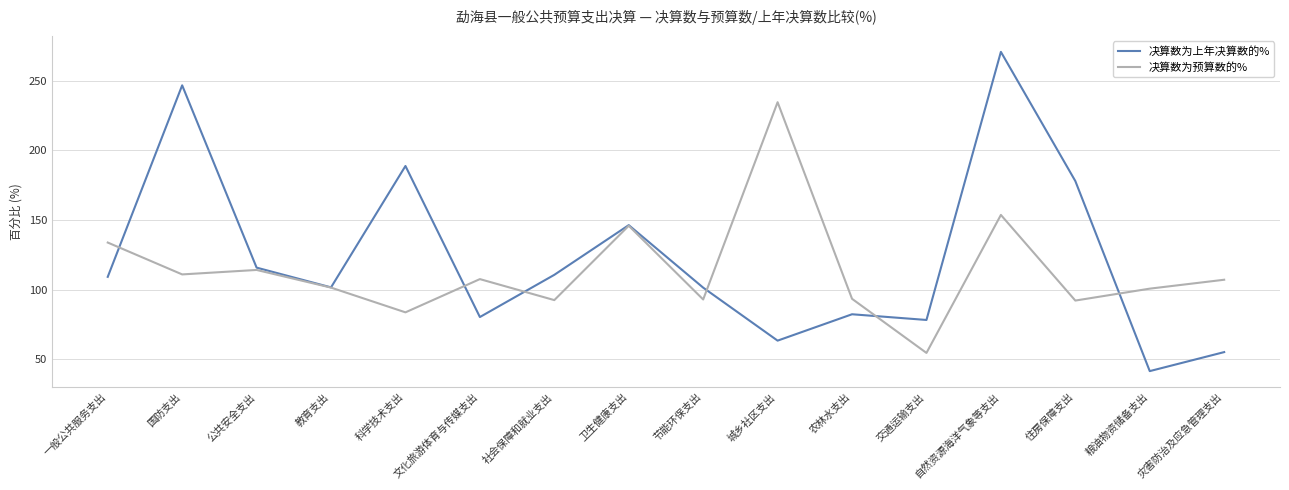

What is the total value across all series at 住房保障支出?

270.0